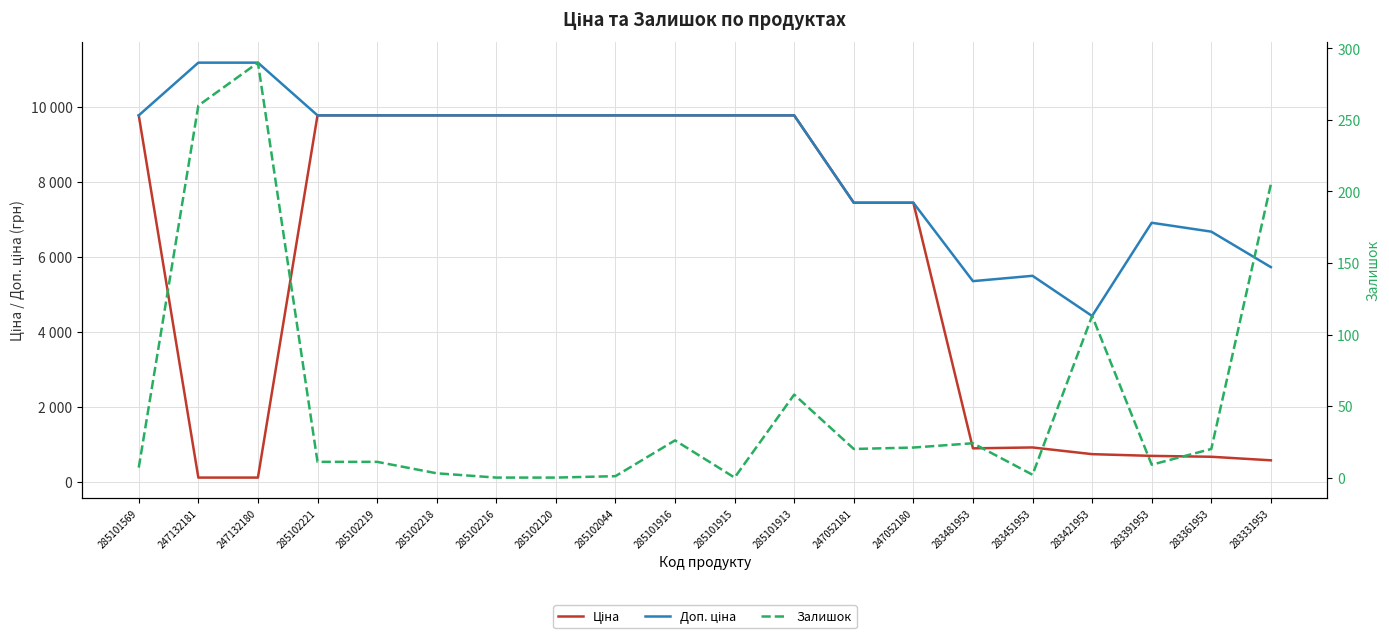

What is the difference between the maximum and minimum values in the Залишок series?

290.0